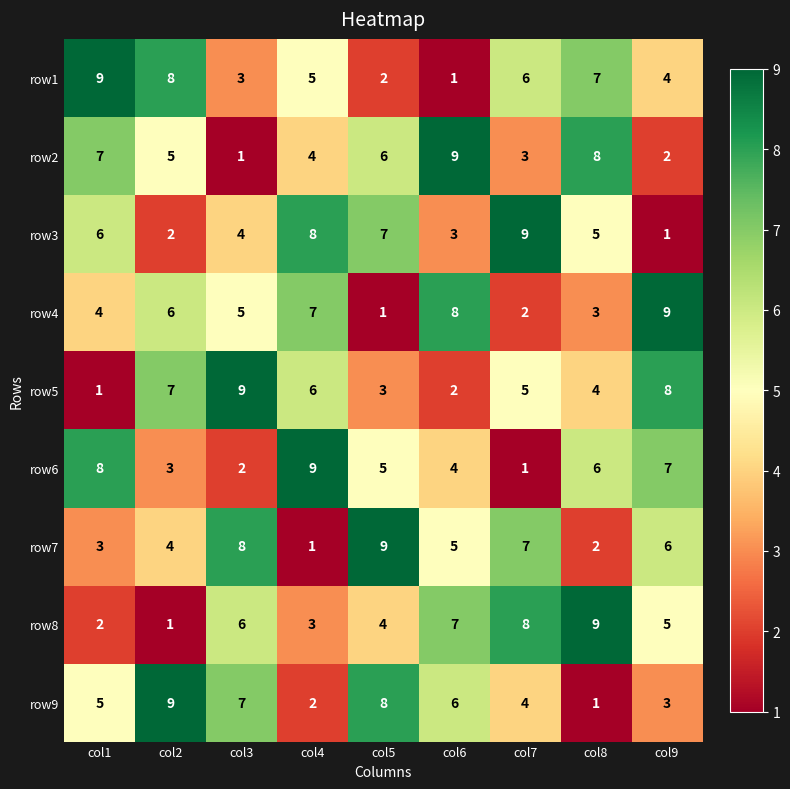

Count the number of data series in this chart.

9